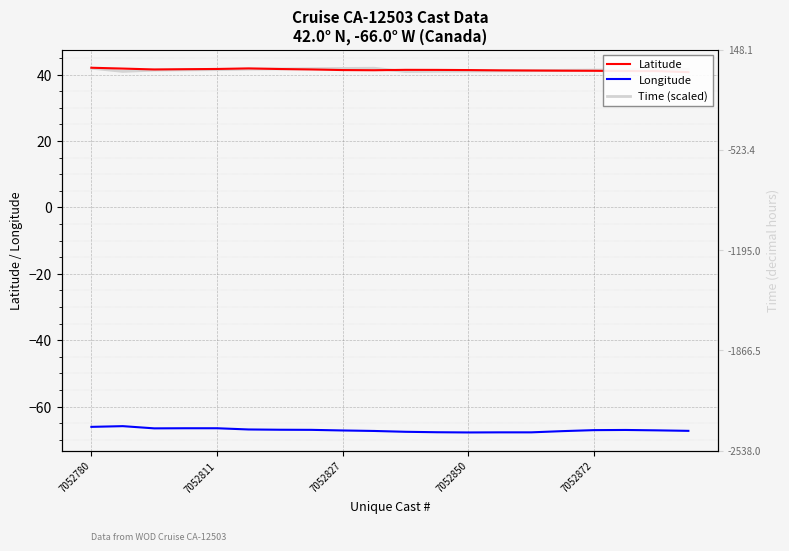

True or false: Longitude and Latitude intersect in this chart.

False